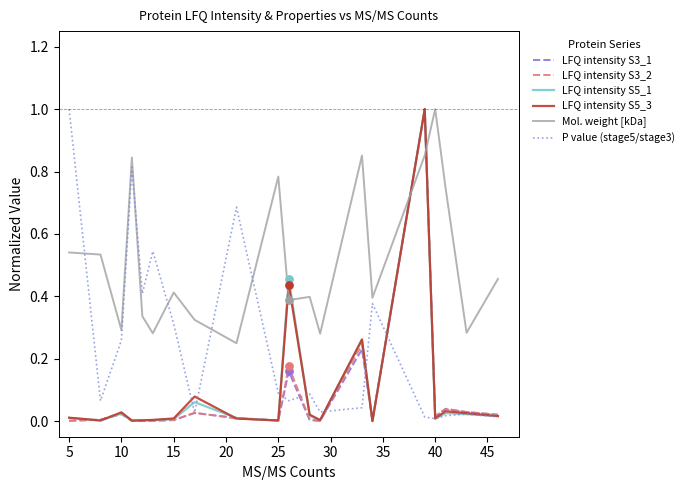

What are all the series names shown in the legend?

LFQ intensity S3_1, LFQ intensity S3_2, LFQ intensity S5_1, LFQ intensity S5_3, Mol. weight [kDa], P value (stage5/stage3)